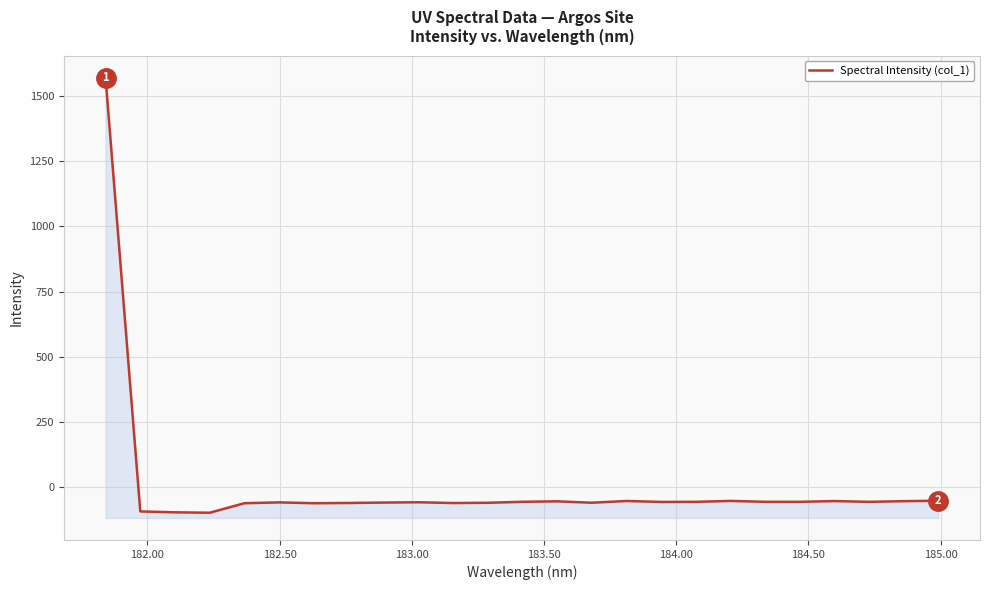

What is the difference between the second highest and minimum values?

46.0